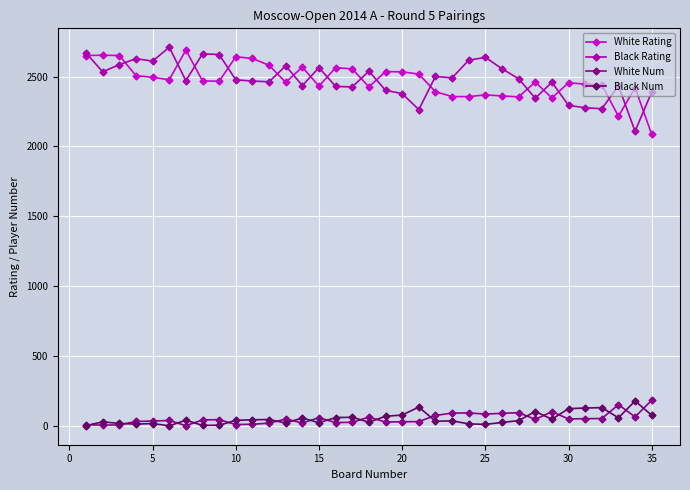

True or false: White Rating and White Num cross at least once.

False